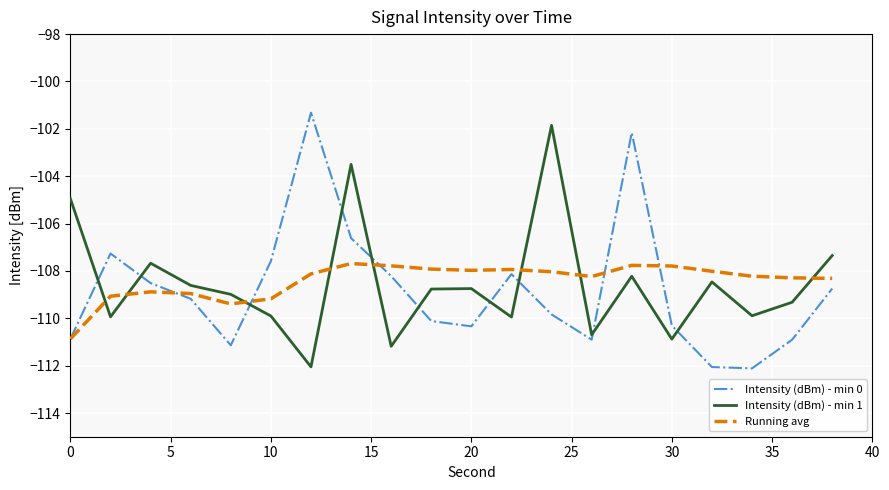

What is the maximum value for Running avg?

-107.7